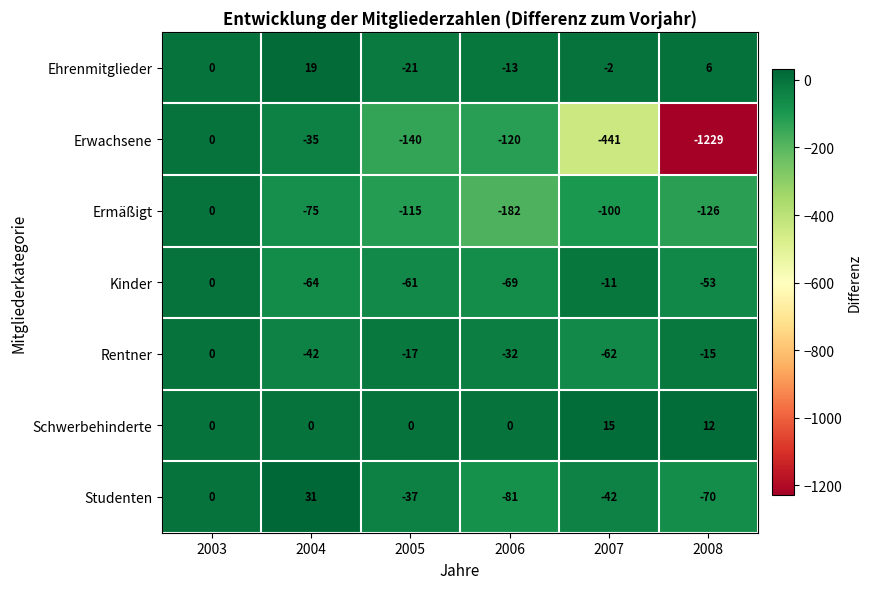

Which series changed the most between 2004 and 2007?

Erwachsene